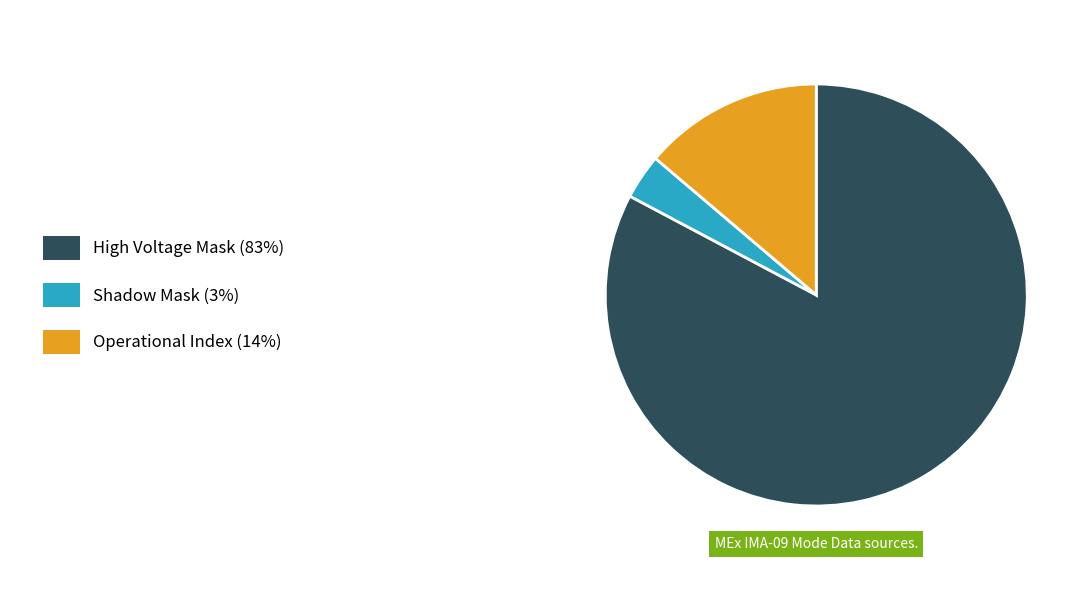

Does any single category account for the majority?

Yes